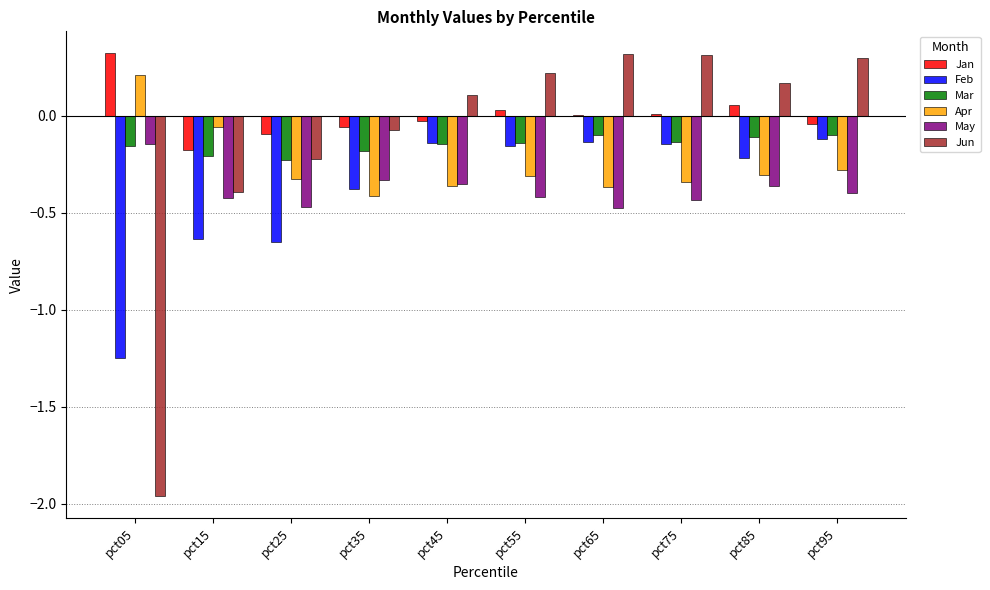

Which category has the highest value in the Jan series?

pct05